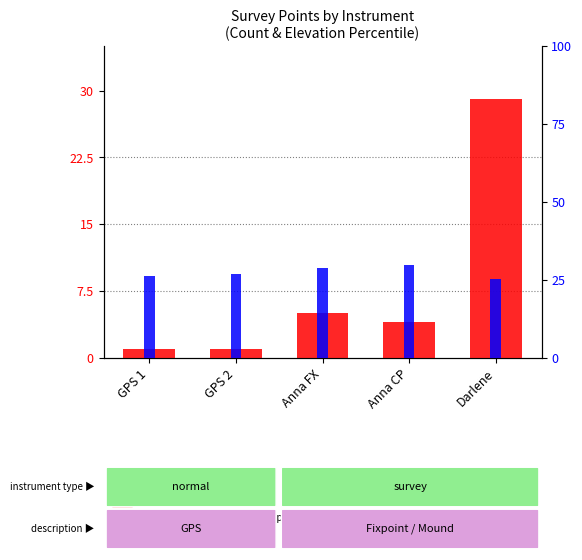

Reading left to right, list all the values displayed in this chart.

count: GPS 1=1.0	GPS 2=1.0	Anna FX=5.0	Anna CP=4.0	Darlene=29.0
percentile rank within the sample: GPS 1=26.4	GPS 2=26.8	Anna FX=28.7	Anna CP=29.9	Darlene=25.3